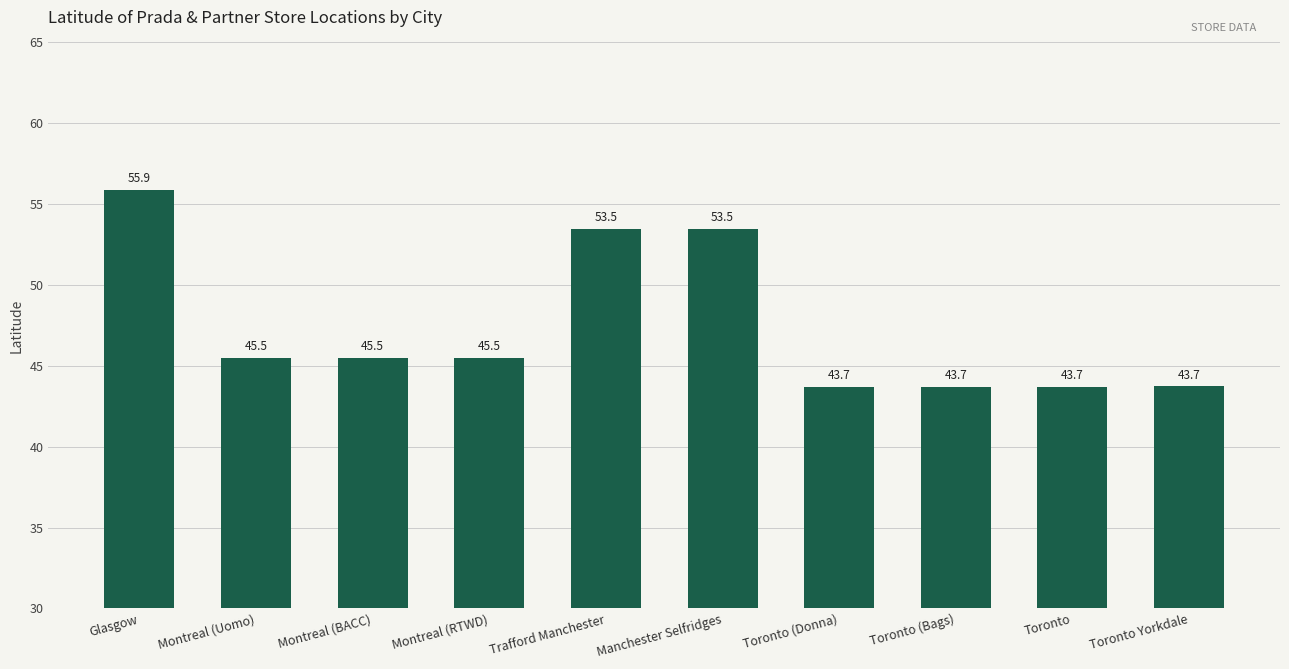

The value at Montreal (BACC) is 45.5. True or false?

True